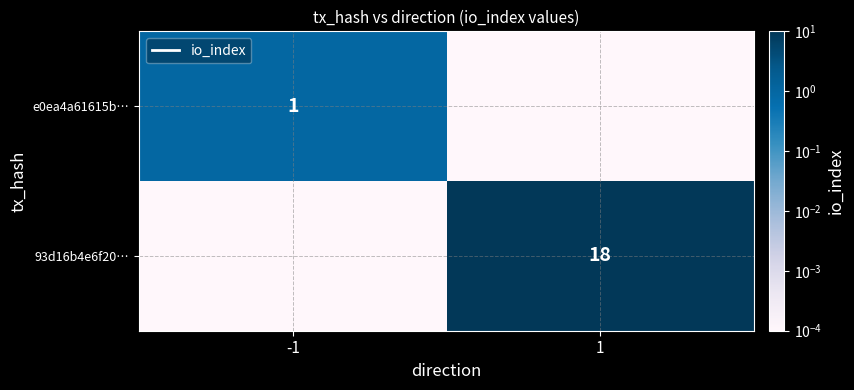

What is the difference between the maximum and minimum values in the e0ea4a61615b… series?

1.0